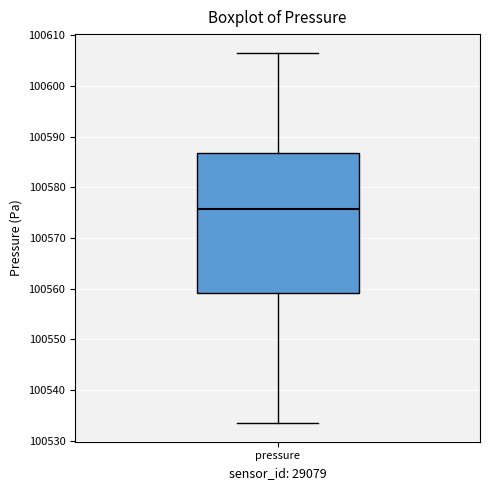

Where is the upper edge of the box for pressure on the y-axis? The values are not printed on the chart, so give them approximately, as read against the axis.

100587